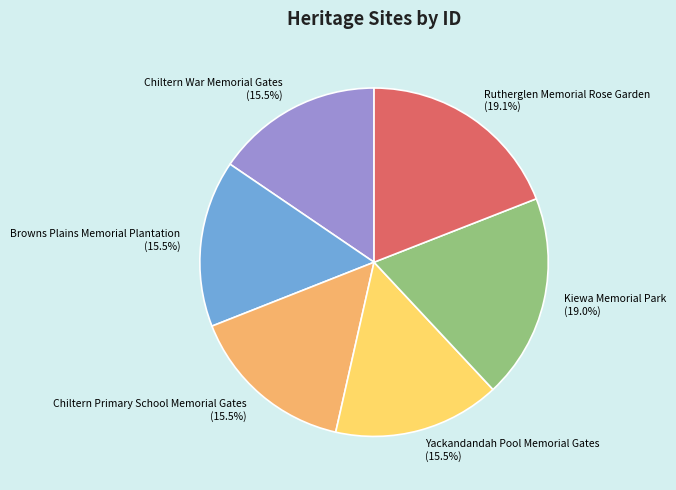

Between Rutherglen Memorial Rose Garden and Chiltern Primary School Memorial Gates, which is larger?

Rutherglen Memorial Rose Garden